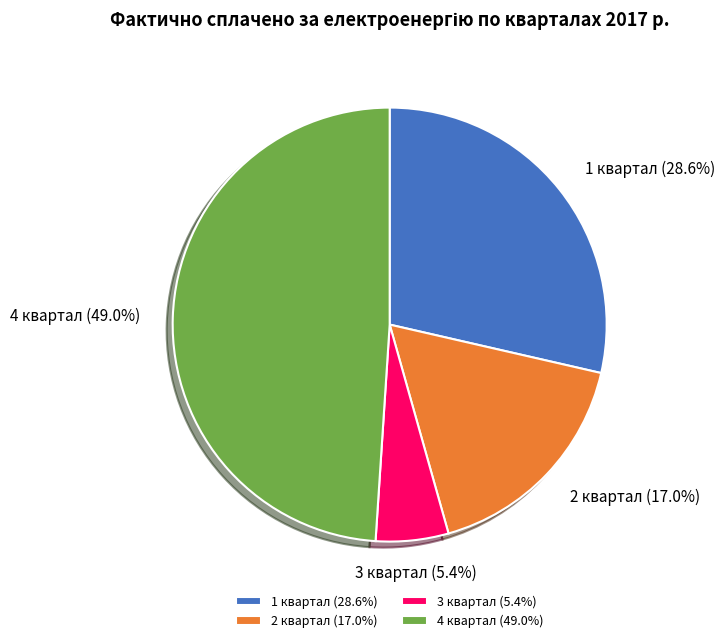

To the nearest percent, what is the combined percentage of 4 квартал and 2 квартал?

66%